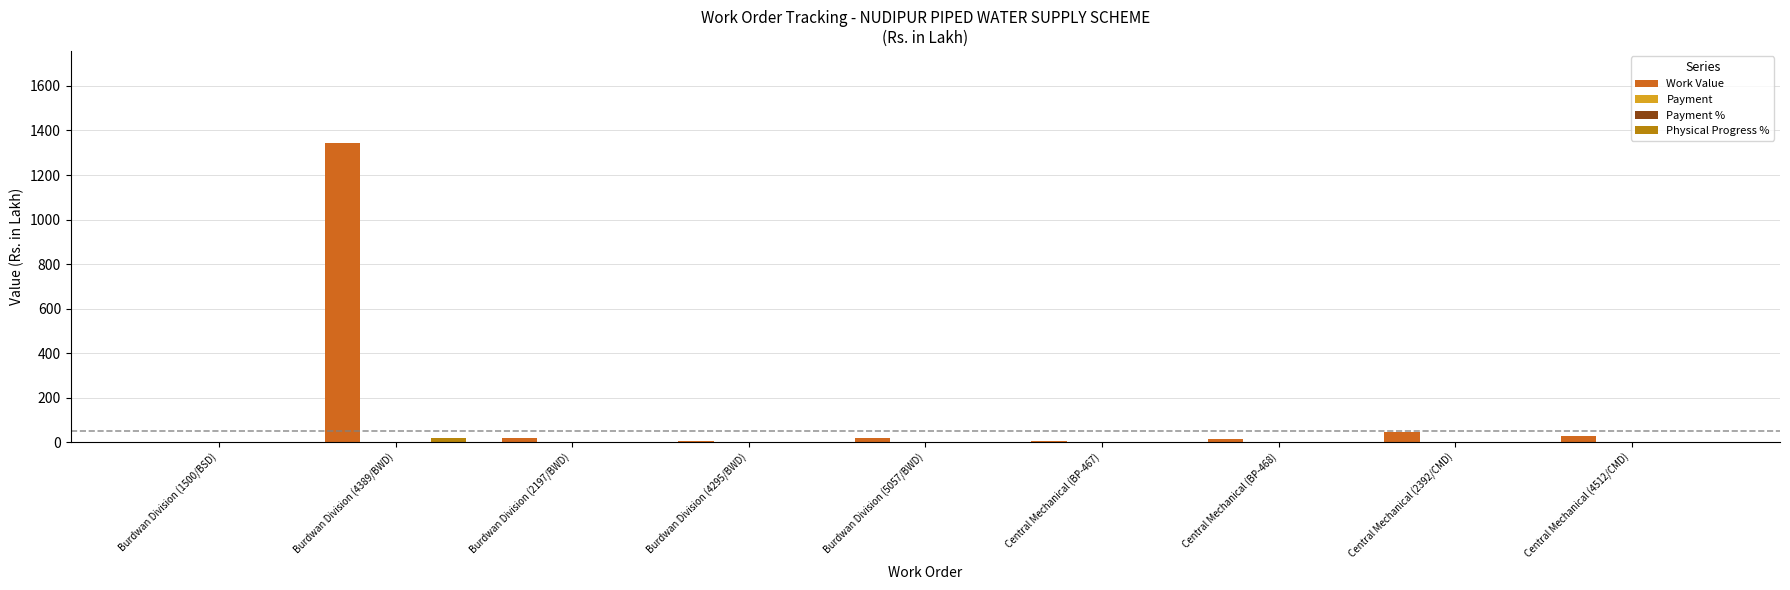

What is the label of the 9th bar from the left?

Central Mechanical (4512/CMD)